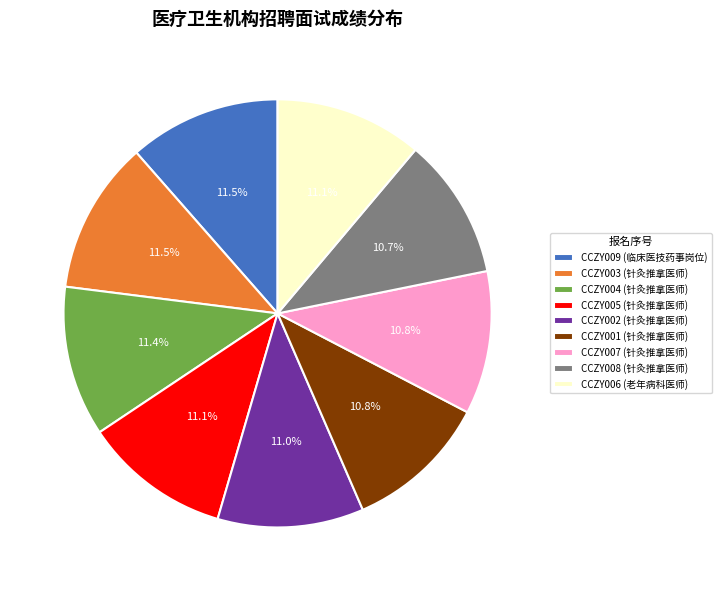

What is the ratio of the value at CCZY002 (针灸推拿医师) to the value at CCZY006 (老年病科医师)?

1.0